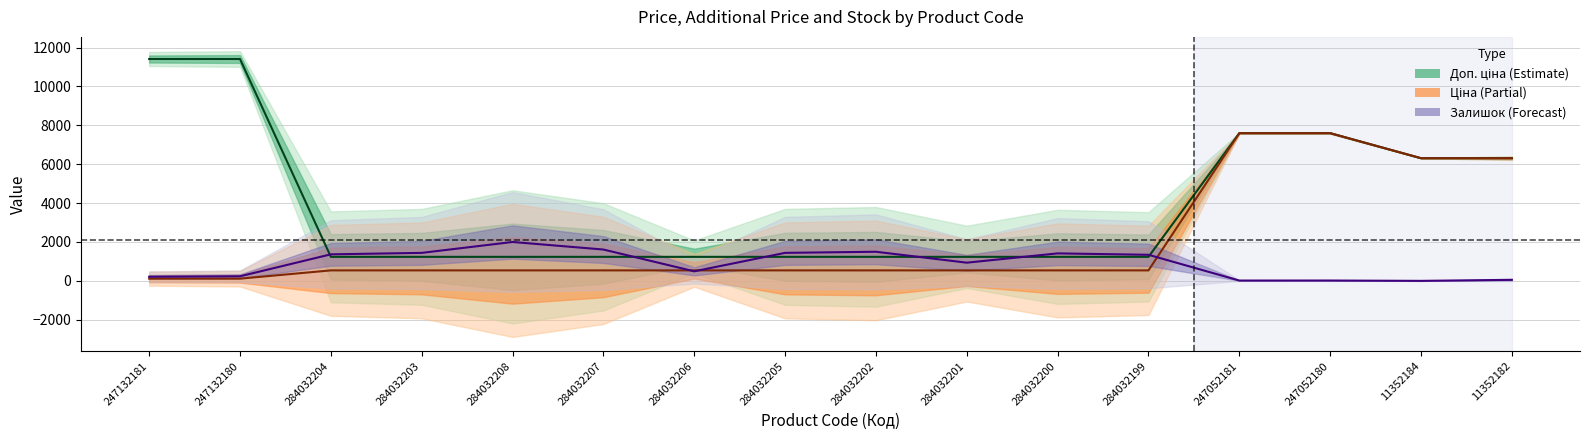

True or false: Доп. ціна has more than 1 interior local peaks.

False